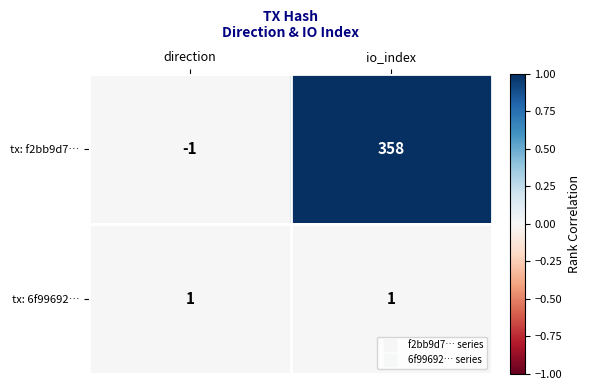

Reading right to left, what are all the values shown in this chart?

tx: f2bb9d7…: io_index=358	direction=-1
tx: 6f99692…: io_index=1	direction=1